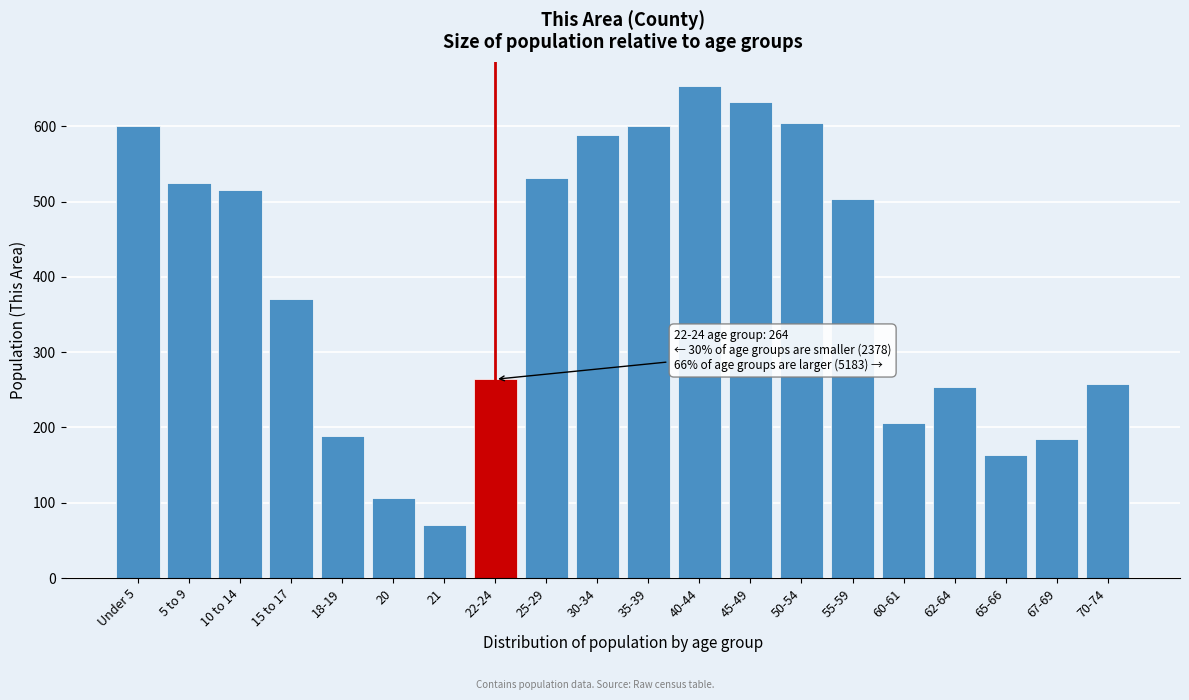

Which has a higher value, 18-19 or 50-54?

50-54